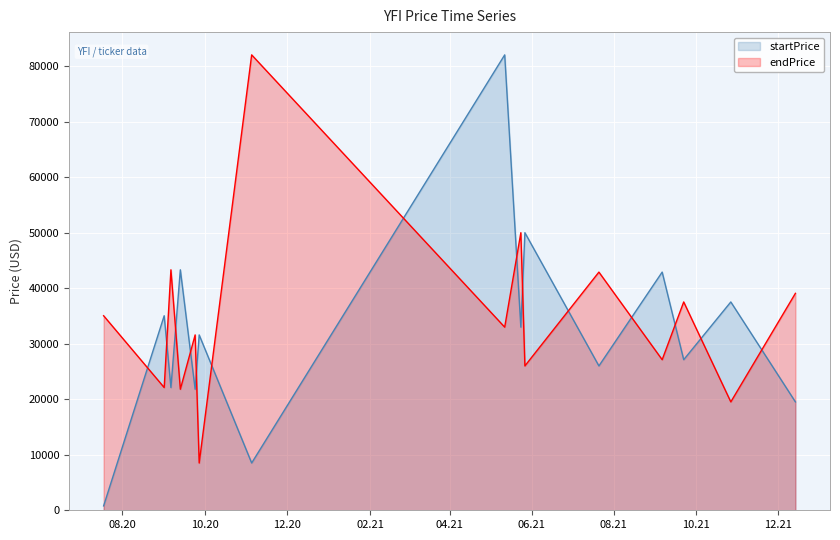

What are all the series names shown in the legend?

startPrice, endPrice